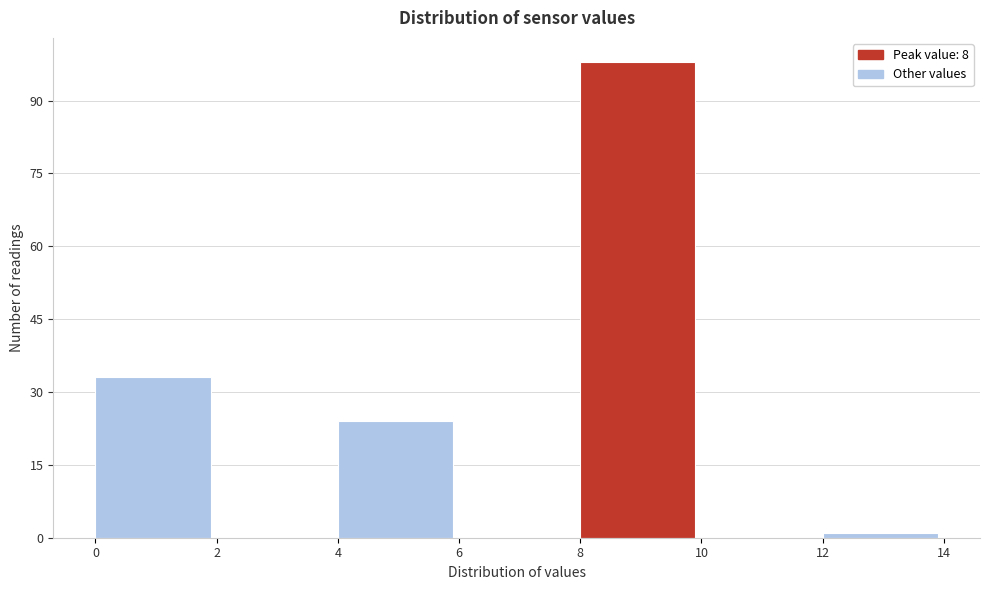

Reading left to right, transcribe this chart: for each bar, give the range it covers on the x-axis and its height. The values are not printed on the chart, so give them approximately, as read against the axis.

0 to 2: 34
2 to 4: 0
4 to 6: 24
6 to 8: 0
8 to 10: 98
10 to 12: 0
12 to 14: under 2